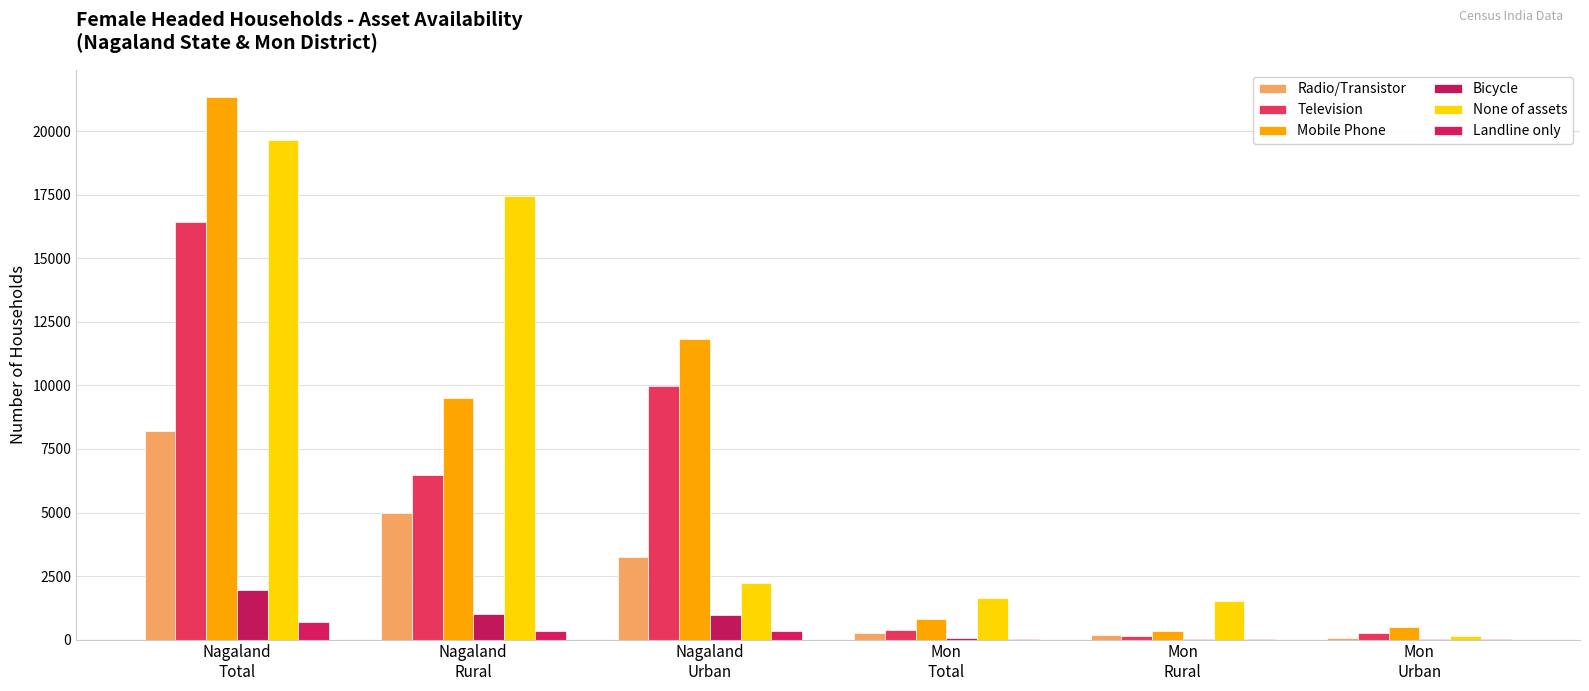

How many data points does each series have?

6